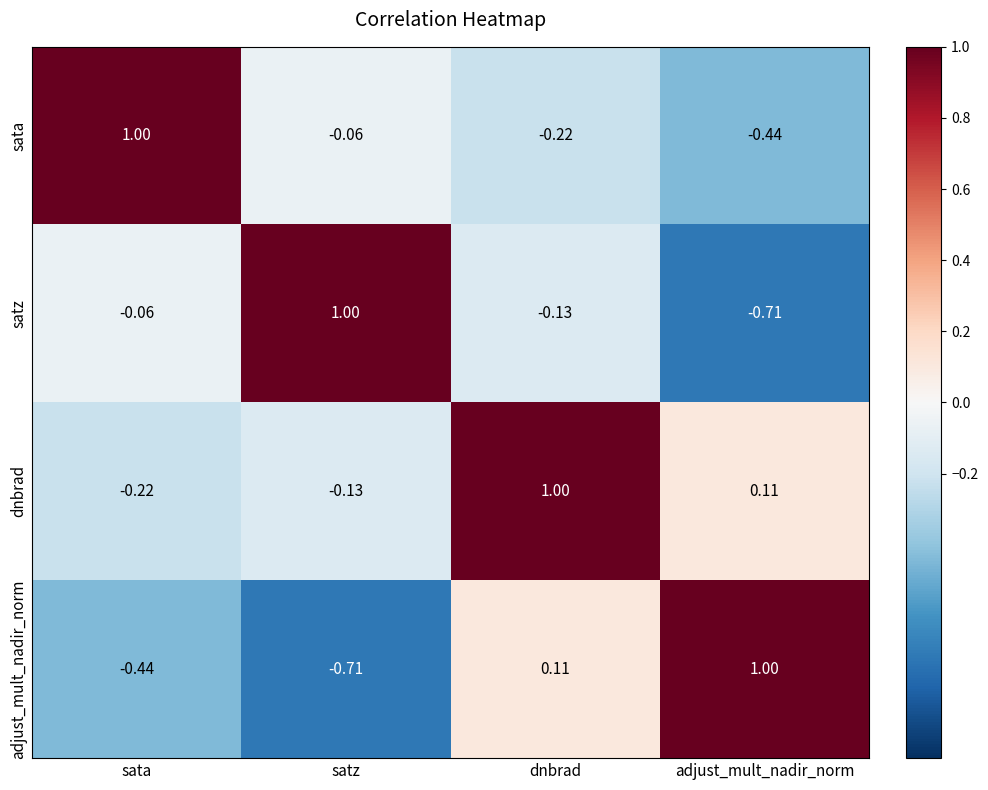

At which label does dnbrad reach its peak?

dnbrad